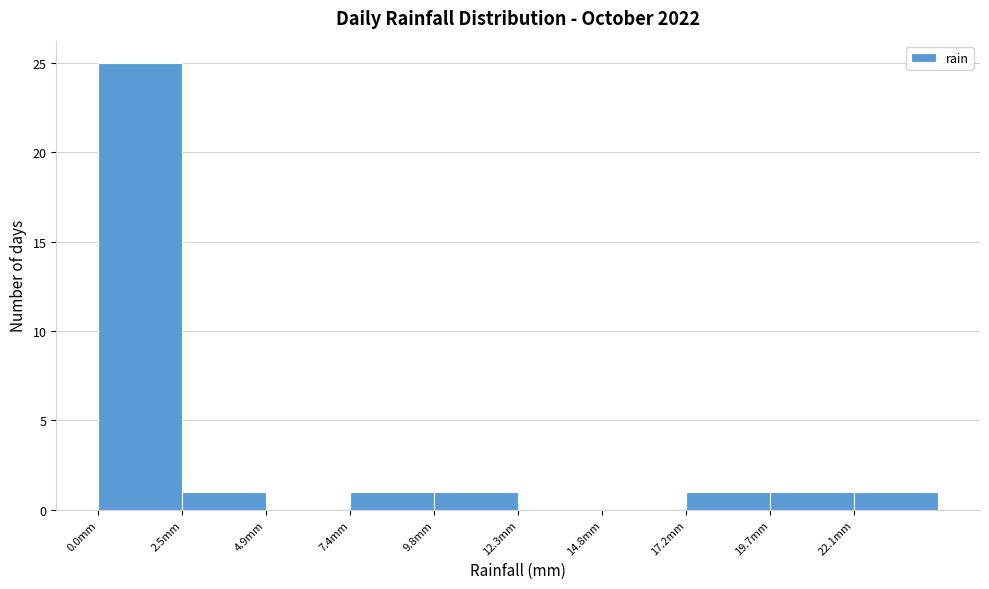

Reading left to right, list every bar in this chart as the range it spans on the x-axis followed by its height. Neither the bar edges nor the heights are printed on the chart, so give them approximately, as read against the axes.

0.0 to 2.5: 25
2.5 to 5.0: 1
5.0 to 7.5: 0
7.5 to 10.0: 1
10.0 to 12.5: 1
12.5 to 15.0: 0
15.0 to 17.0: 0
17.0 to 19.5: 1
19.5 to 22.0: 1
22.0 to 24.5: 1